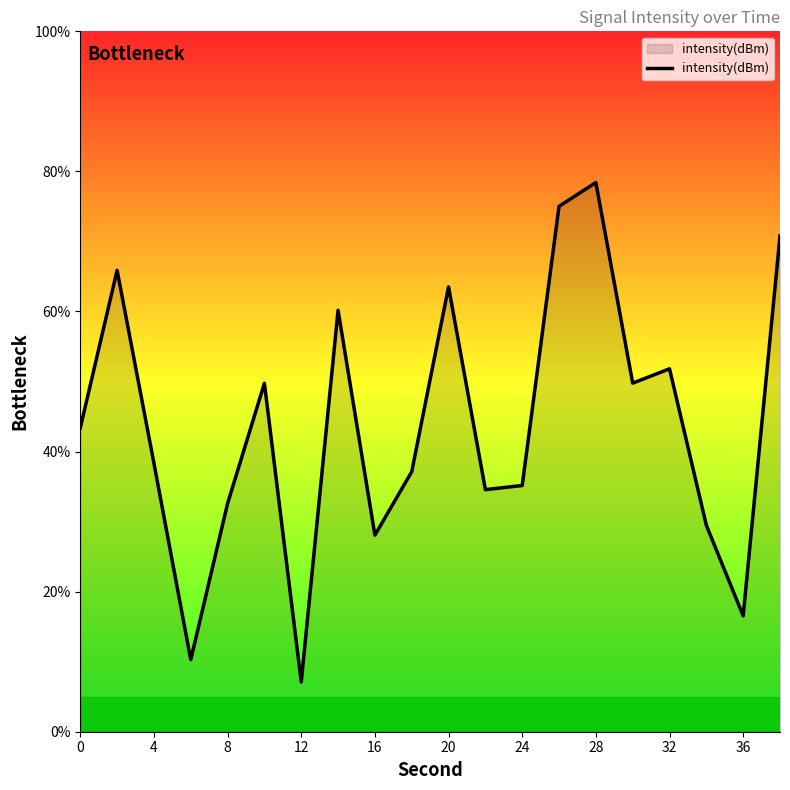

What is the greatest value displayed?

78.4